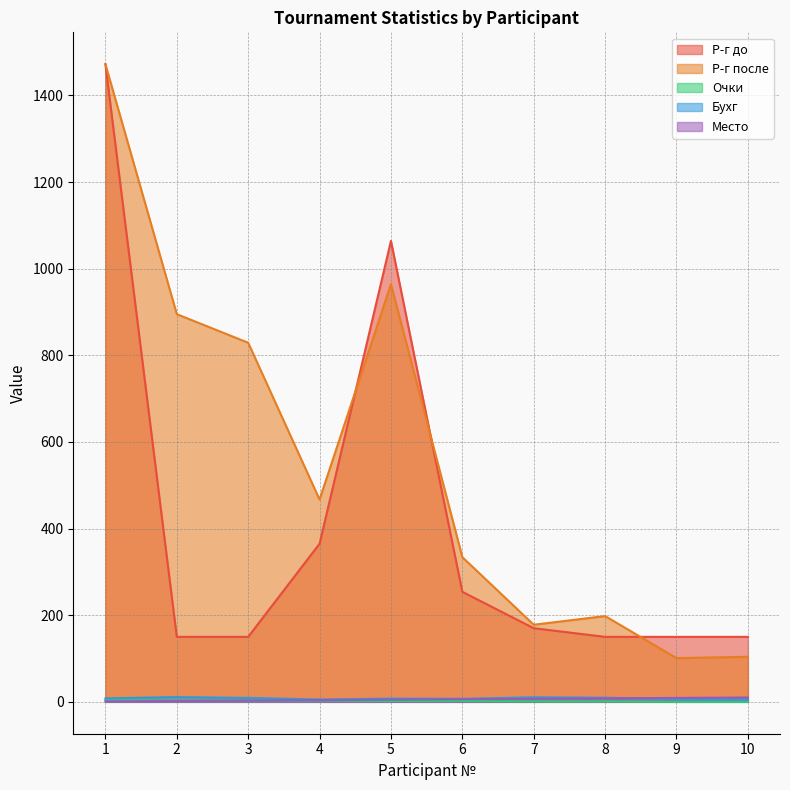

True or false: Р-г до and Бухг intersect in this chart.

False